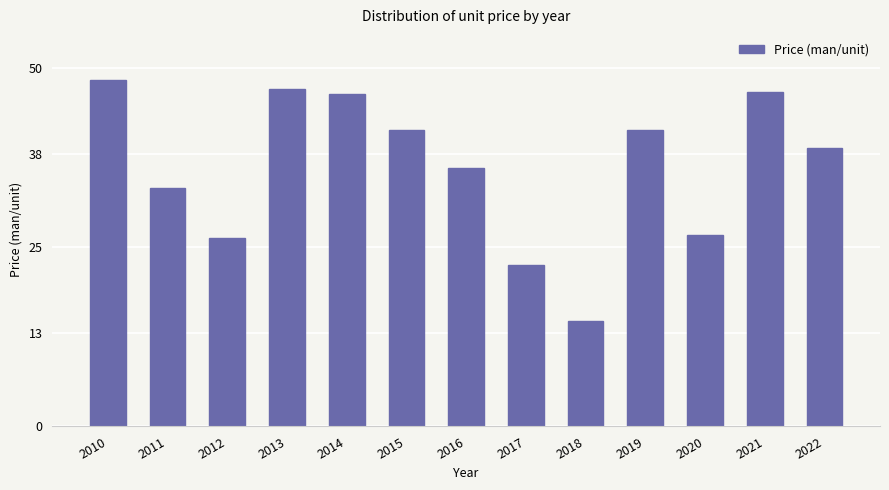

What is the change in value from 2011 to 2020?

-6.6